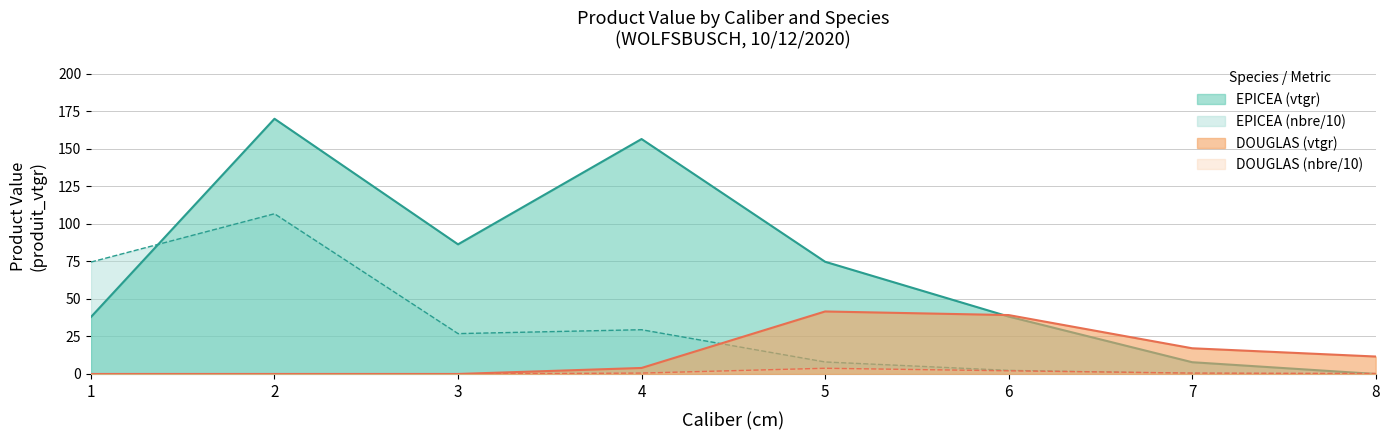

Which series has the largest total across all categories?

EPICEA (vtgr)